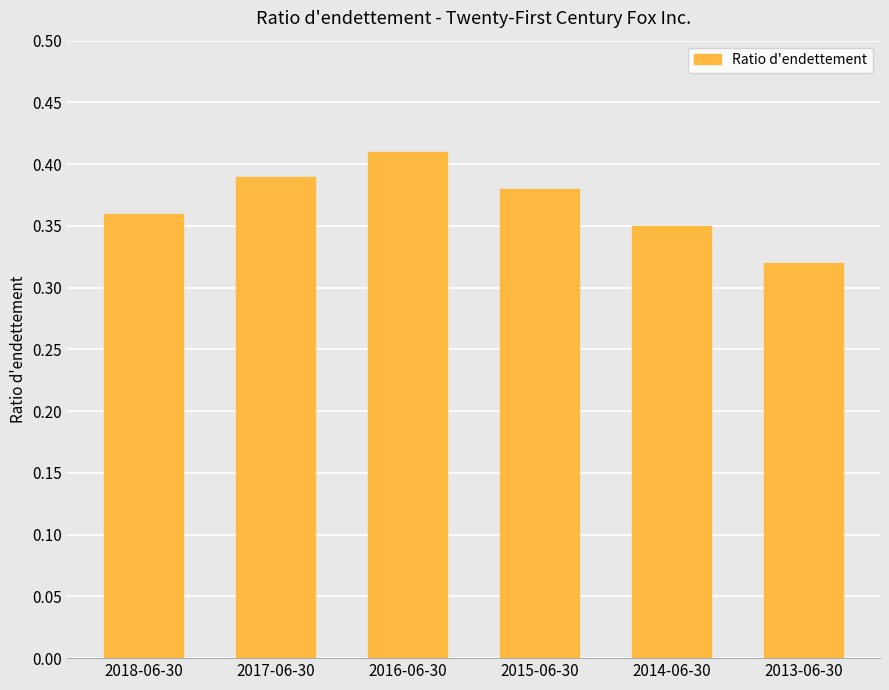

Does the chart contain any negative values?

No